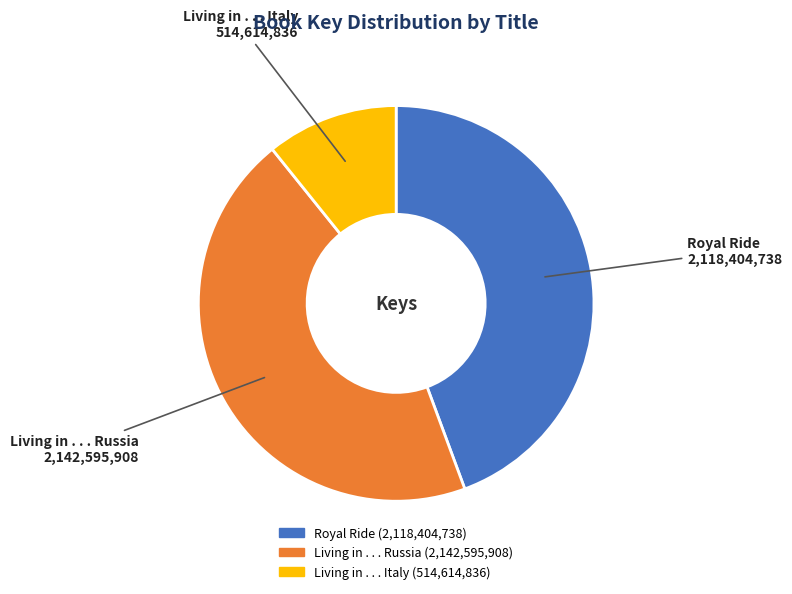

What is the largest slice in the pie chart?

Living in . . . Russia